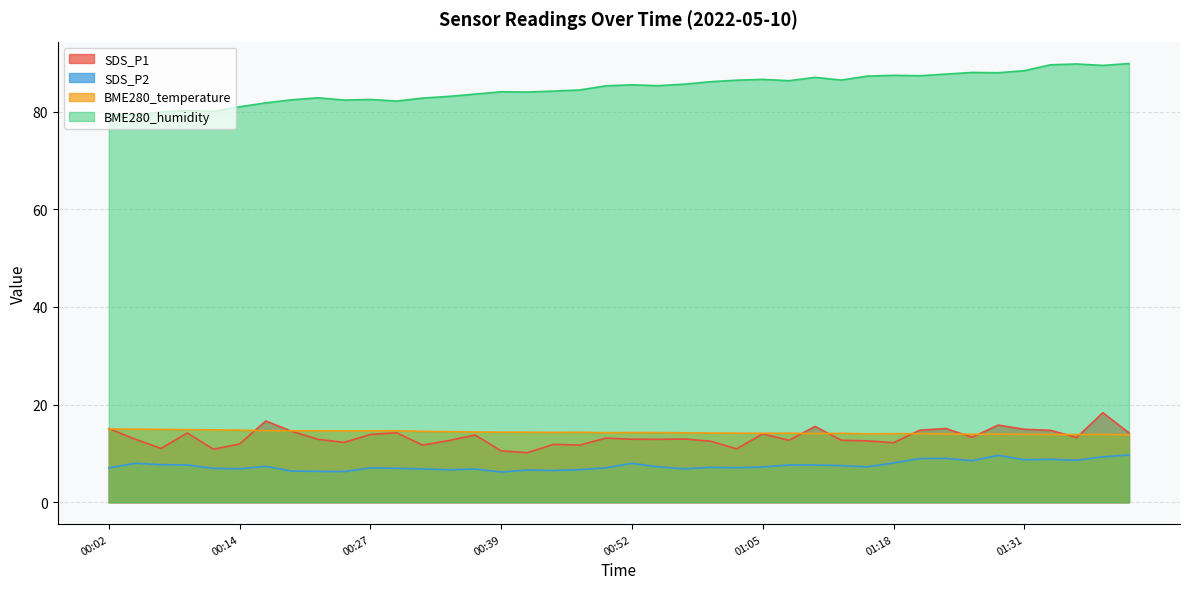

How many data points in BME280_humidity are above 85?

21